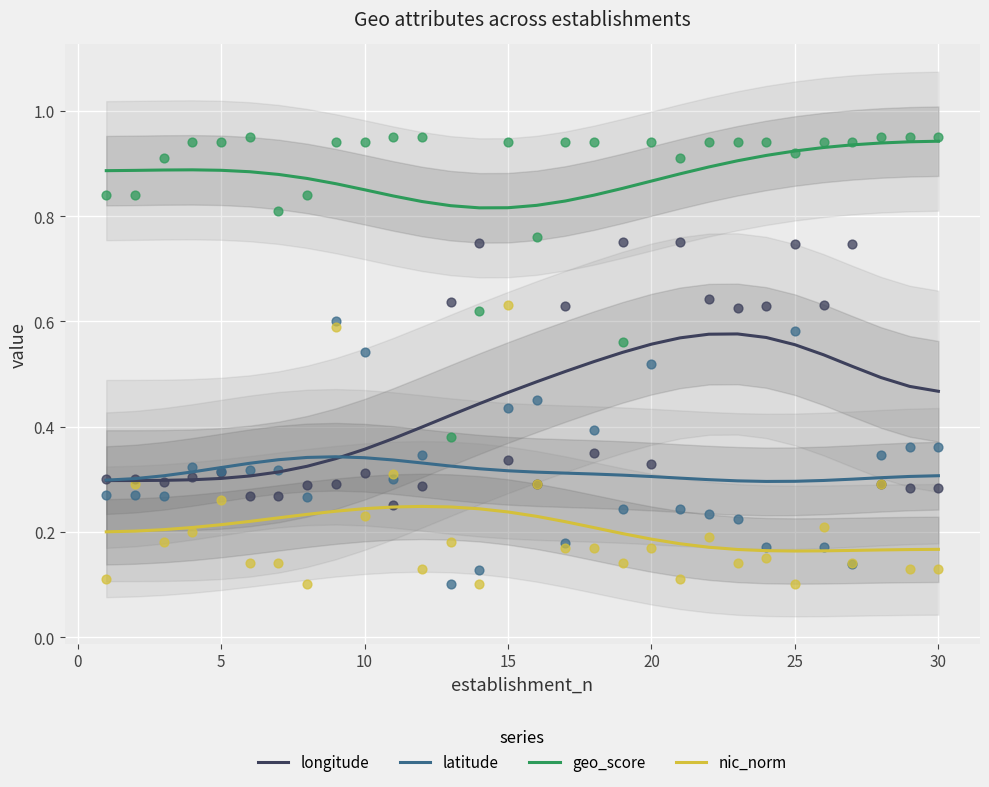

Which series has the widest spread of Y values?

longitude